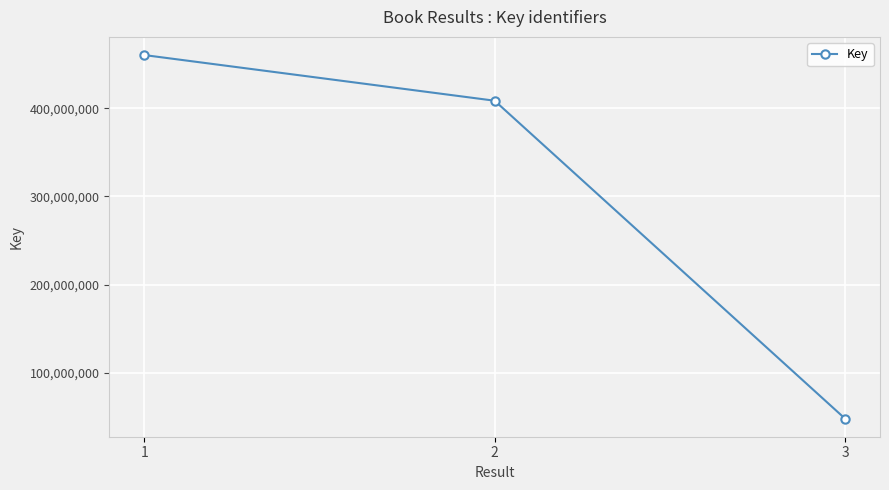

What is the difference between the maximum and minimum values?

412745626